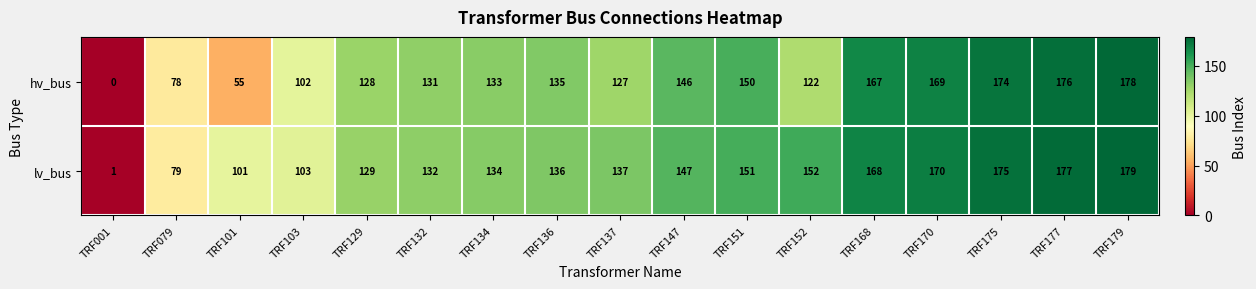

How many data points in lv_bus are less than 137?

8